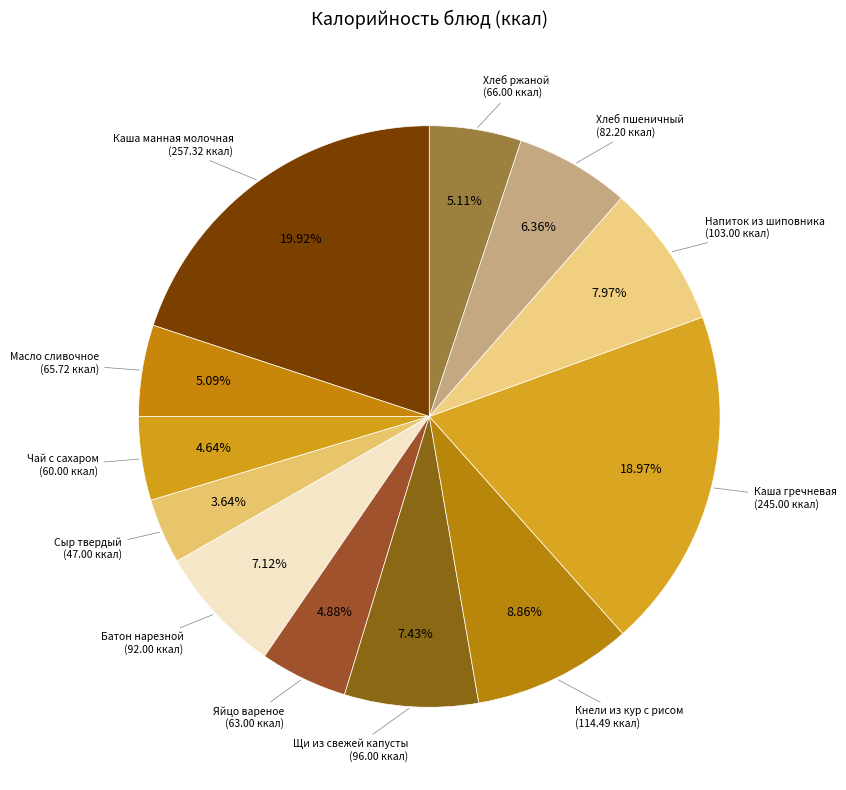

The Напиток из шиповника slice represents 15% of the pie. True or false?

False